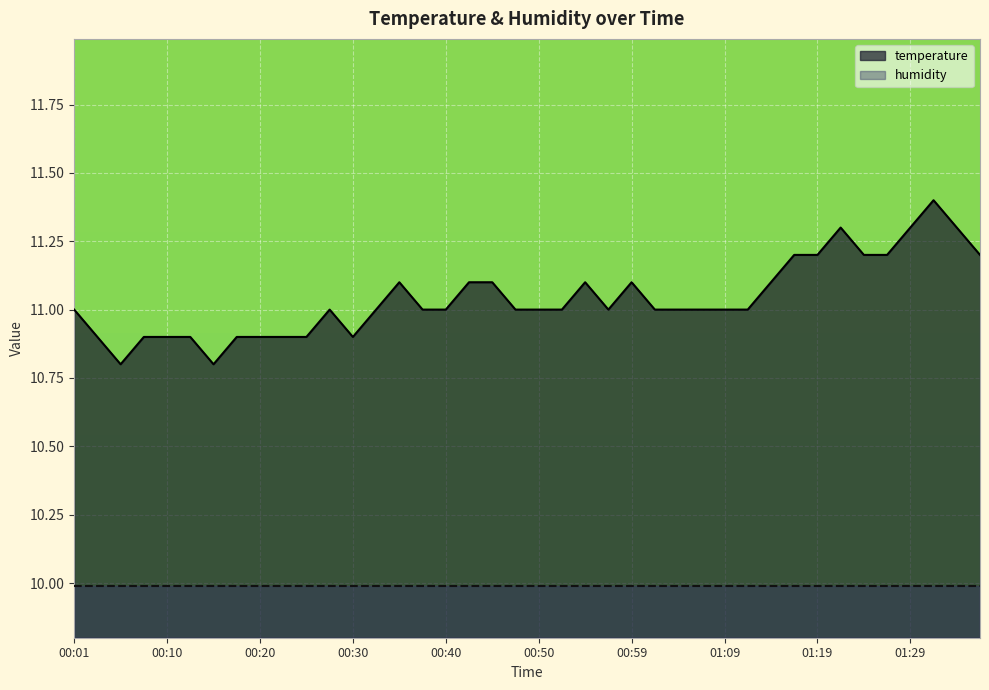

List the labels in order of value, largest first.

01:31, 01:21, 01:29, 01:34, 01:17, 01:19, 01:24, 01:26, 01:36, 00:35, 00:42, 00:45, 00:55, 00:59, 01:14, 00:01, 00:27, 00:32, 00:37, 00:40, 00:47, 00:50, 00:52, 00:57, 01:02, 01:04, 01:07, 01:09, 01:12, 00:03, 00:08, 00:10, 00:13, 00:18, 00:20, 00:23, 00:25, 00:30, 00:05, 00:15